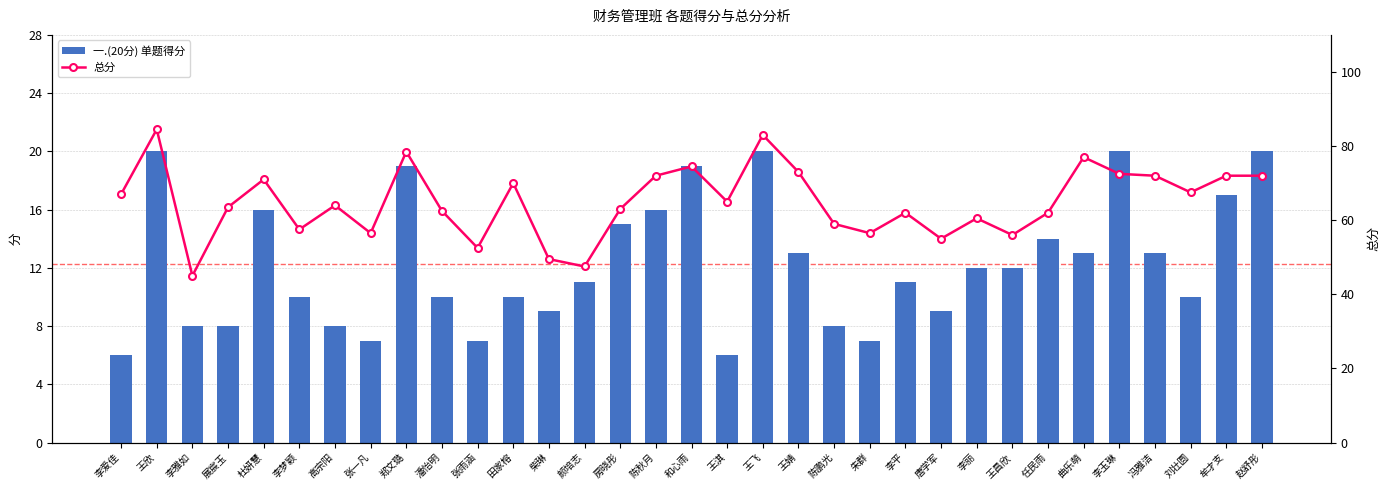

What is the greatest value displayed?

84.5